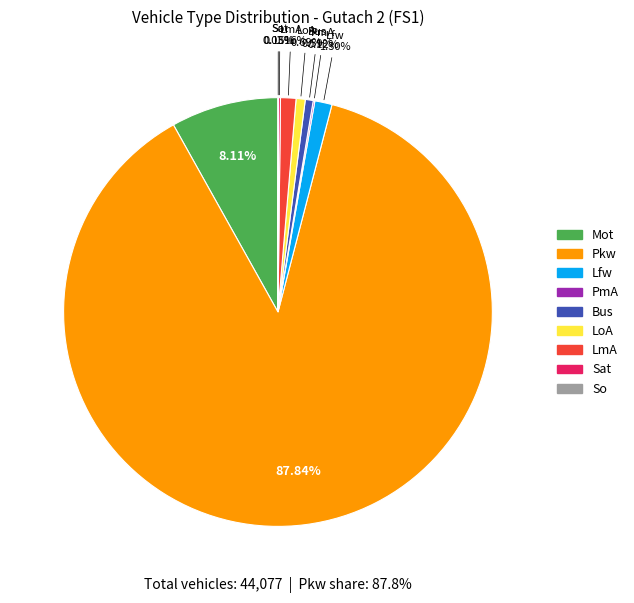

Is the sum of Bus and LmA greater than half?

No